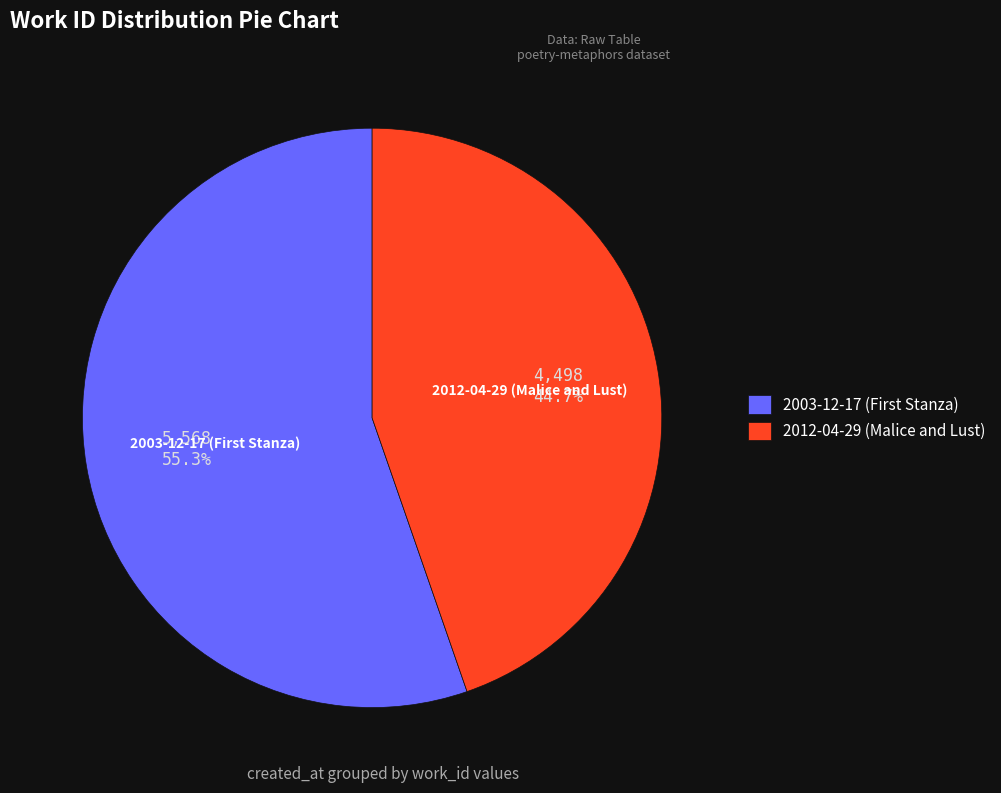

How many slices are in this pie chart?

2